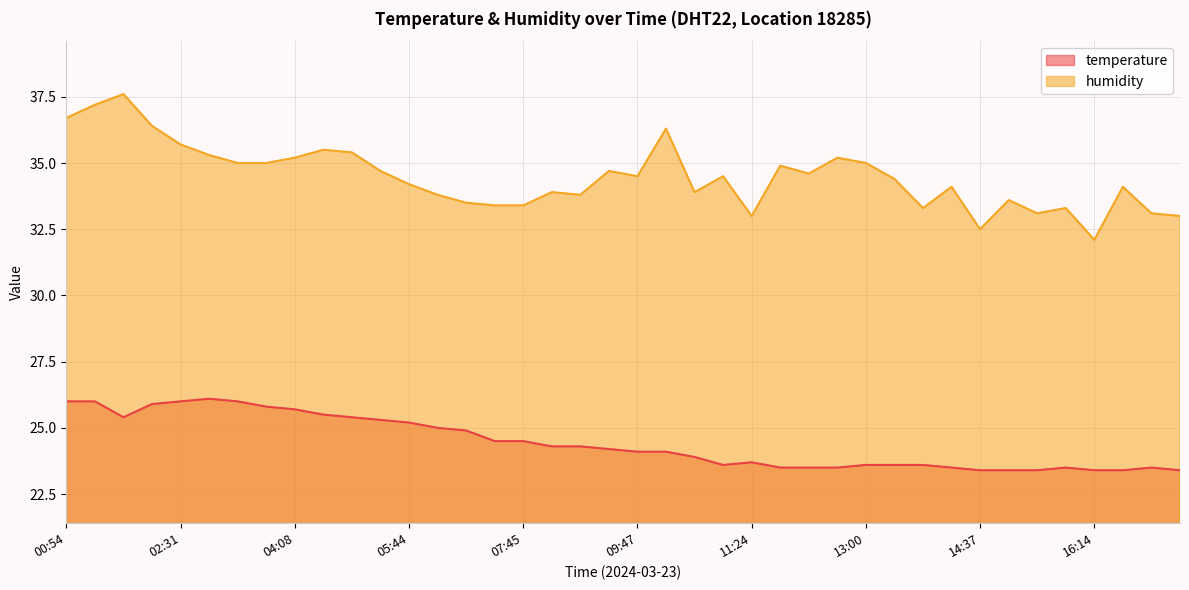

True or false: temperature and humidity intersect in this chart.

False